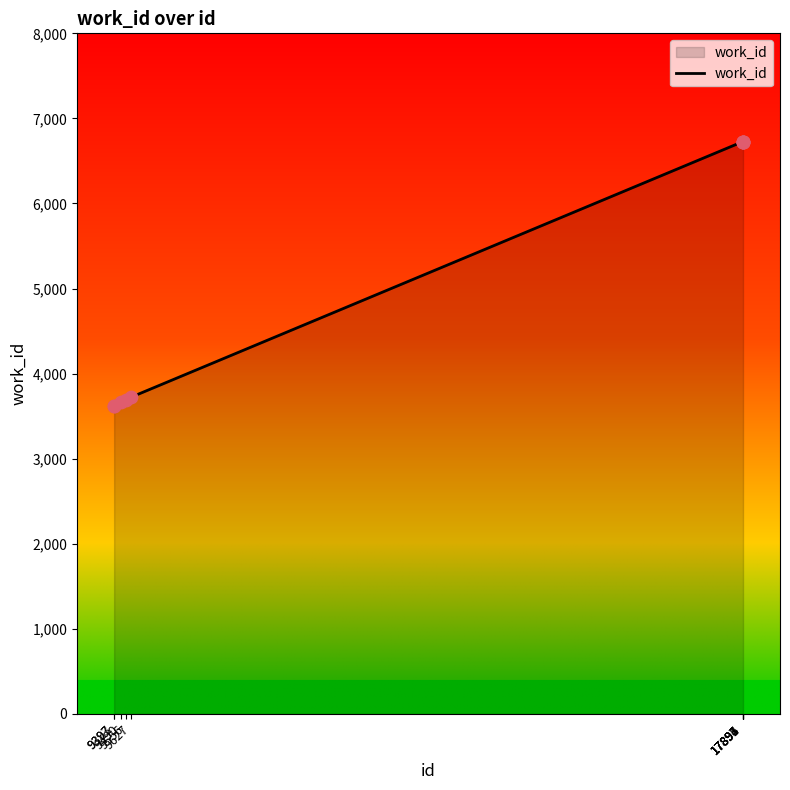

What is the ratio of the value at 17896 to the value at 17897?

1.0